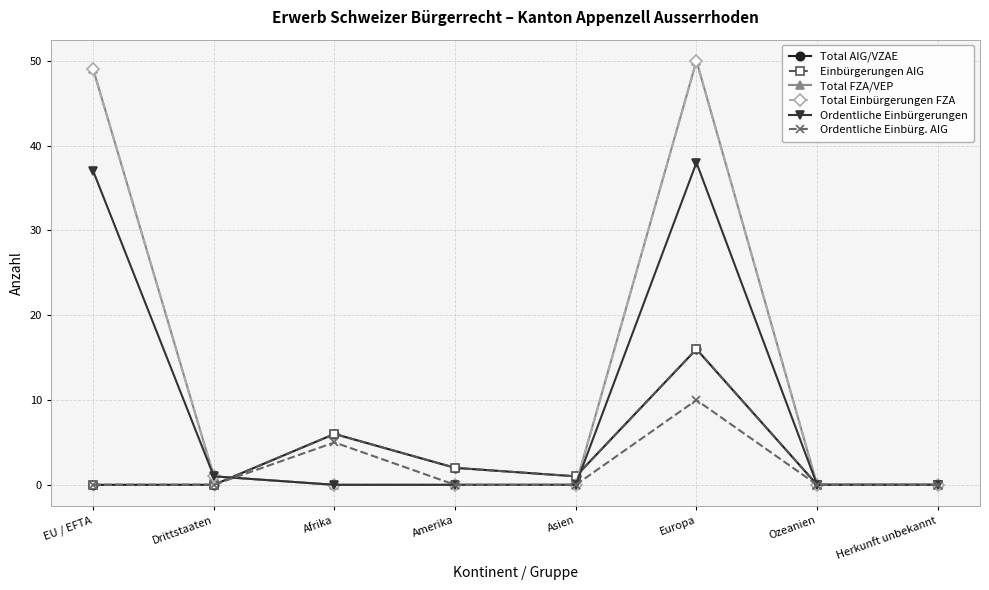

True or false: Total FZA/VEP has a value of 30 at Amerika.

False